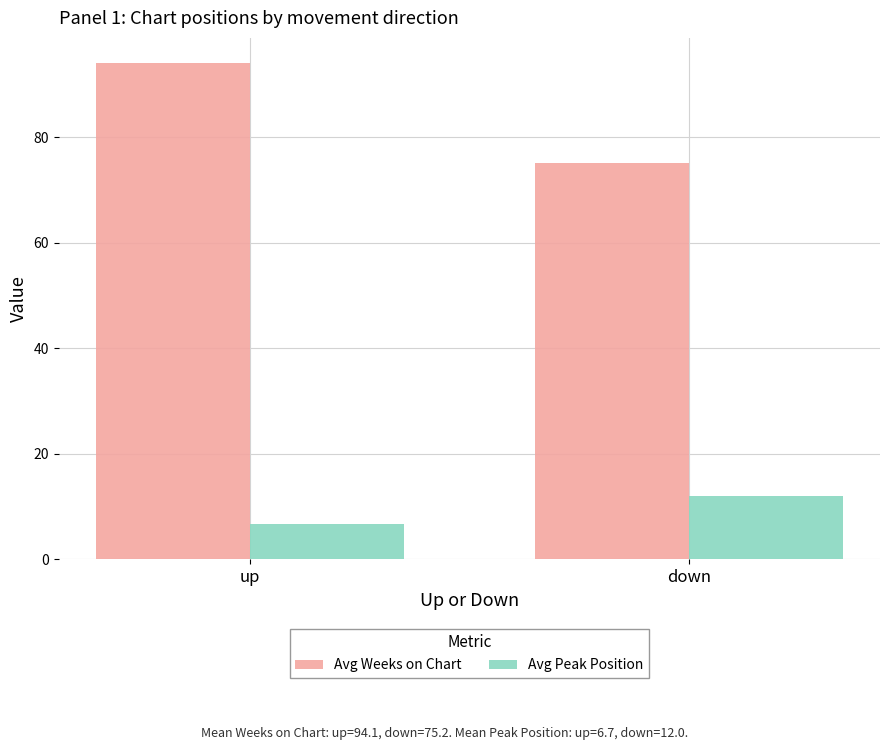

Reading left to right, list all the values displayed in this chart.

Avg Weeks on Chart: 94.1	75.2
Avg Peak Position: 6.7	12.0